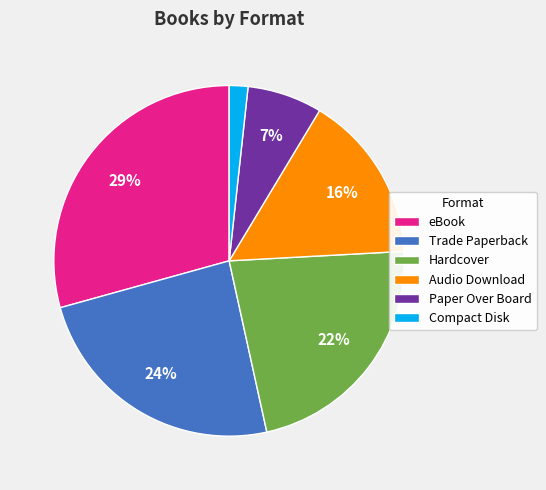

Which has a higher value, Hardcover or eBook?

eBook